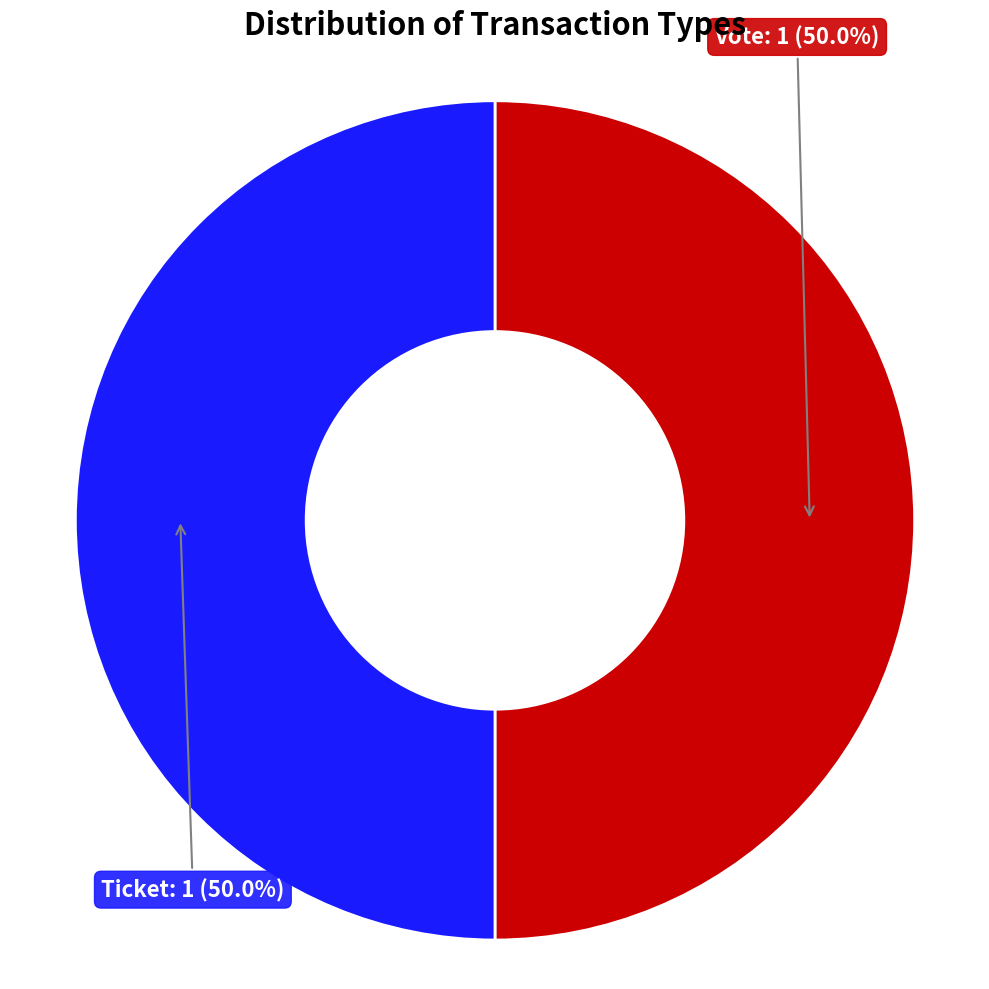

True or false: Vote accounts for 85% of the total.

False